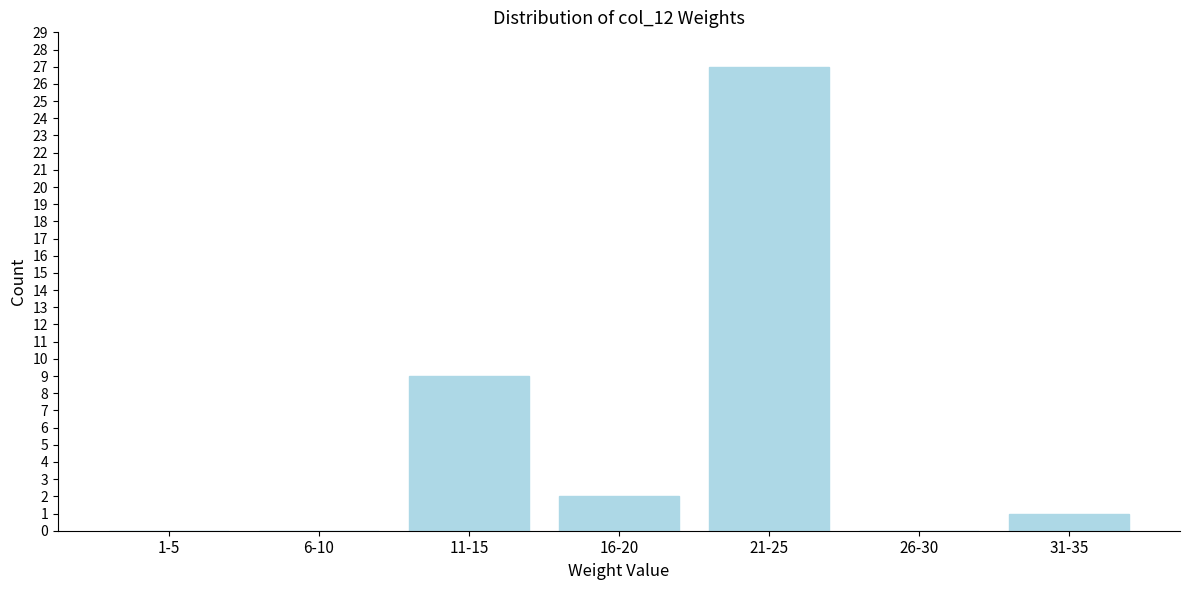

Reading left to right, what are all the values shown in this chart?

1-5=0	6-10=0	11-15=9	16-20=2	21-25=27	26-30=0	31-35=1